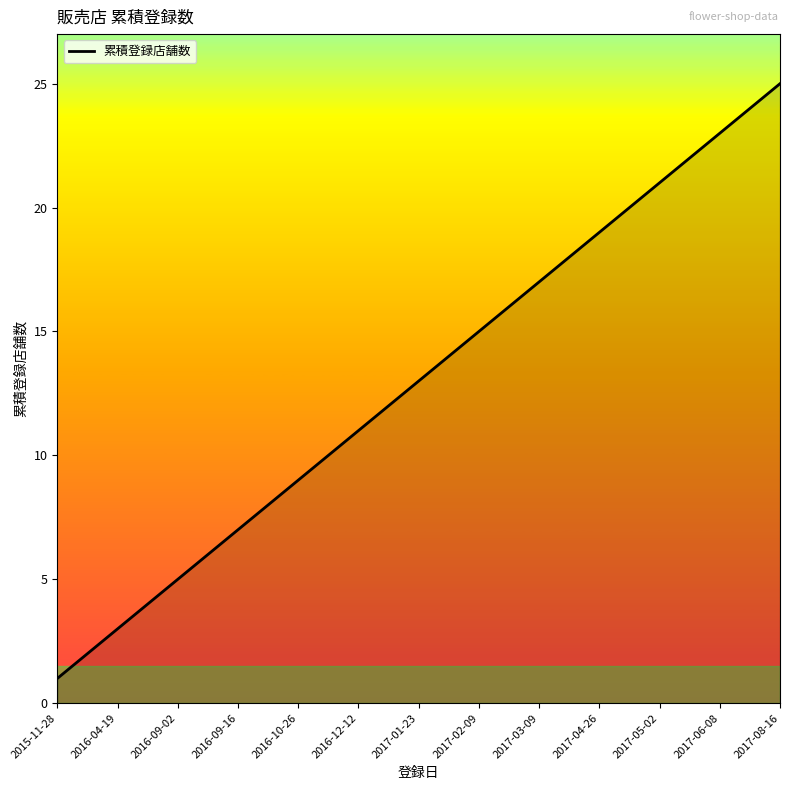

Reading right to left, what are all the values shown in this chart?

25	24	23	22	21	20	19	18	17	16	15	14	13	12	11	10	9	8	7	6	5	4	3	2	1